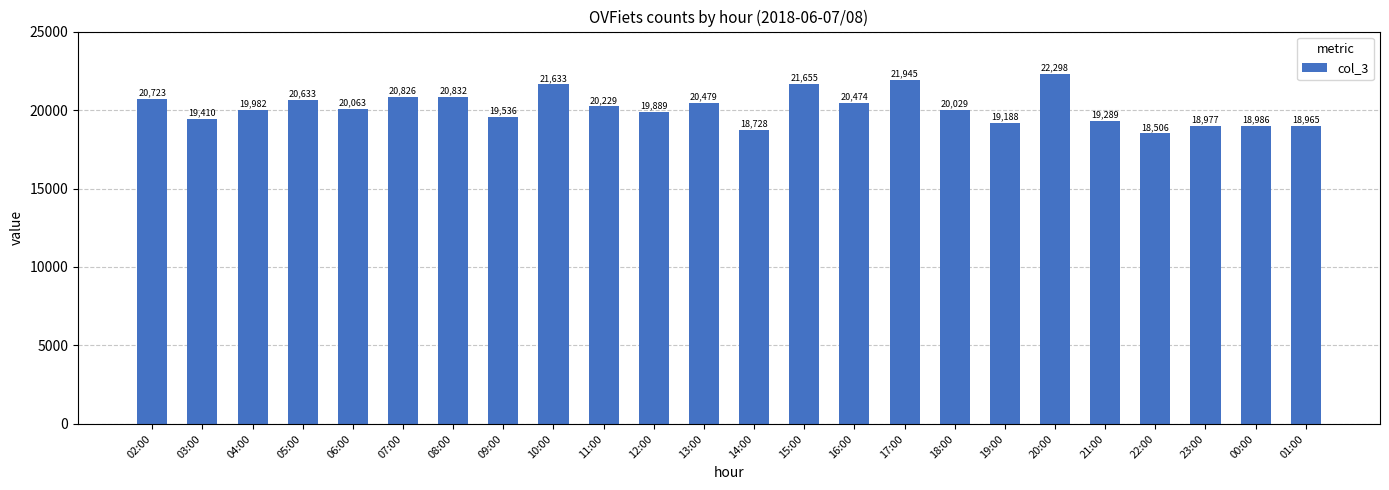

What is the difference between the maximum and minimum values?

3792